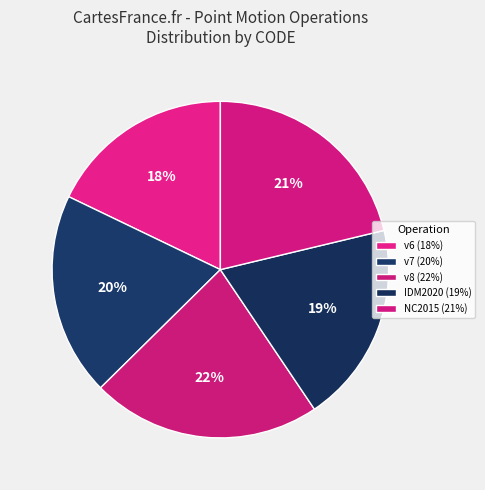

How many slices are in this pie chart?

5